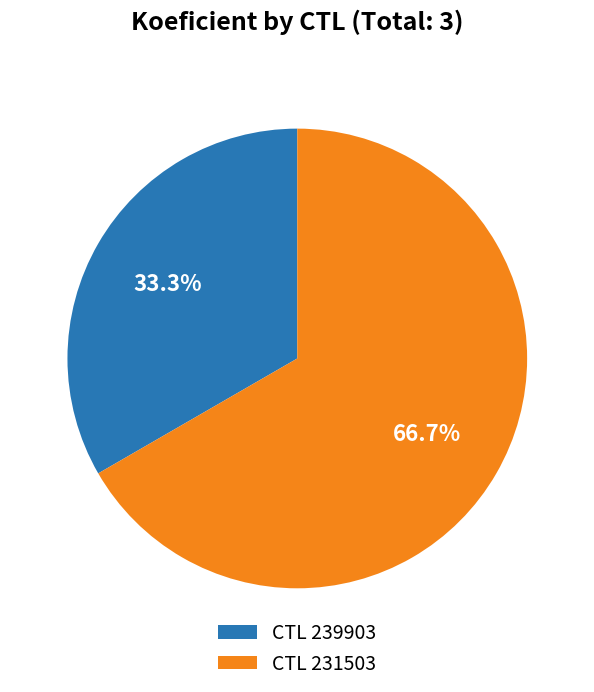

Which category accounts for the majority?

CTL 231503